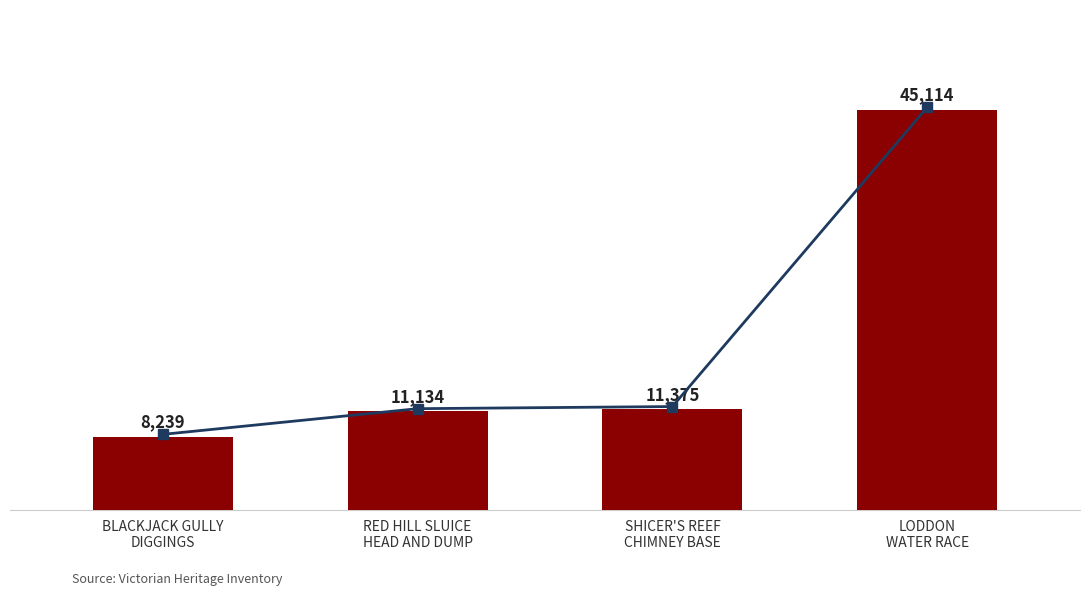

What is the label of the 1st bar from the left?

BLACKJACK GULLY
DIGGINGS